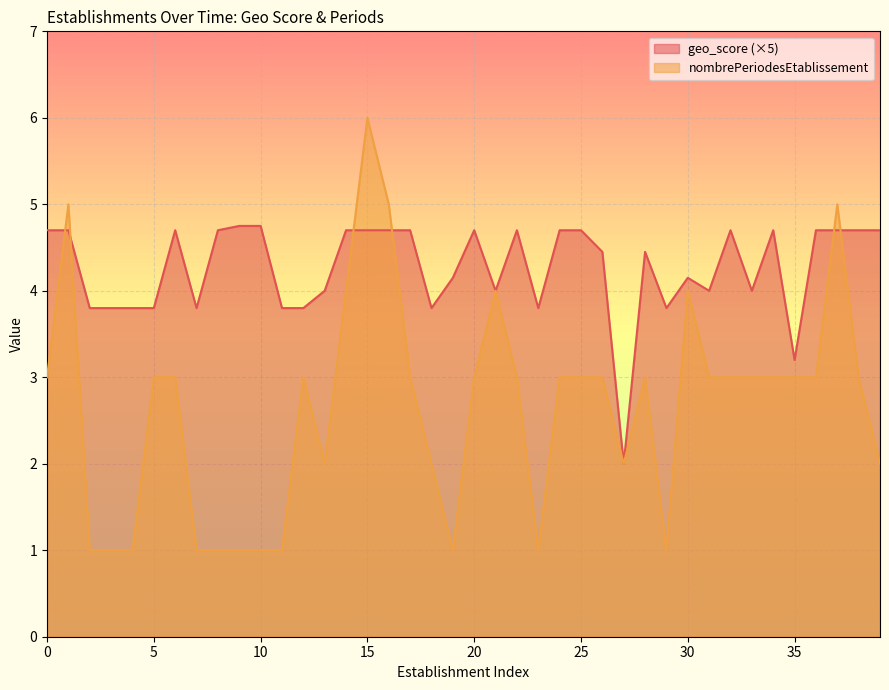

Rank the series by their maximum value, from lowest to highest.

geo_score (×5), nombrePeriodesEtablissement